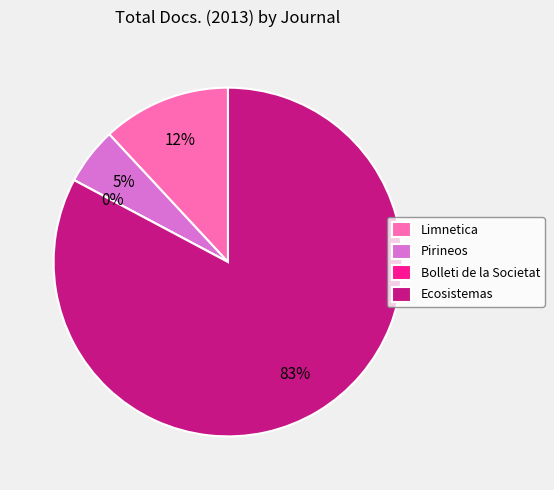

Which slice is the smallest?

Bolleti de la Societat